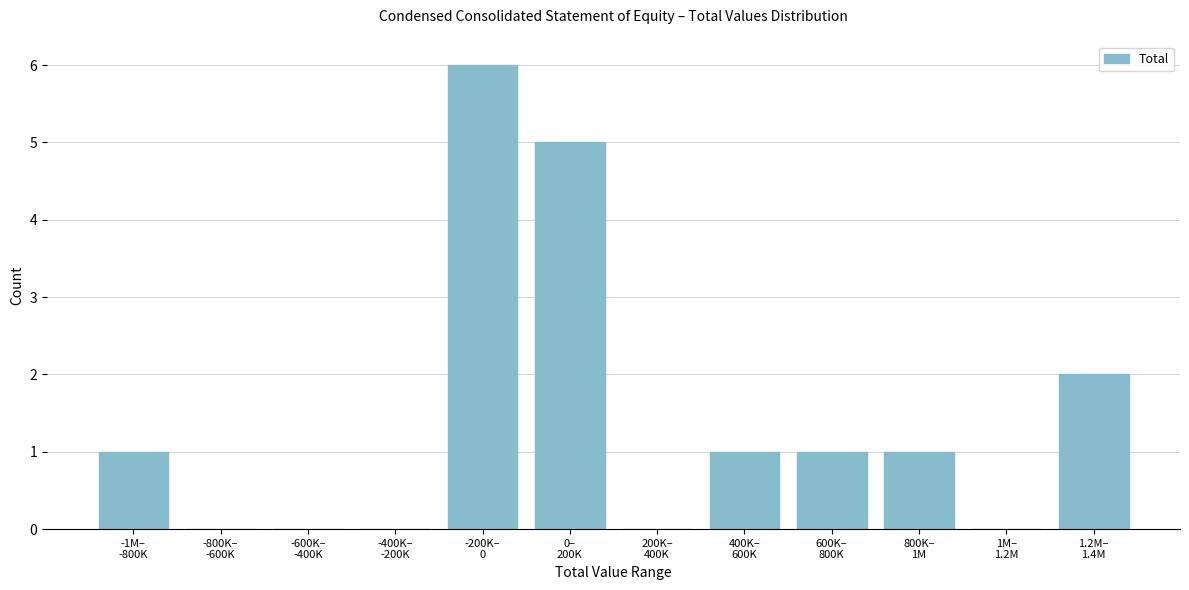

What is the sum of all values?

17